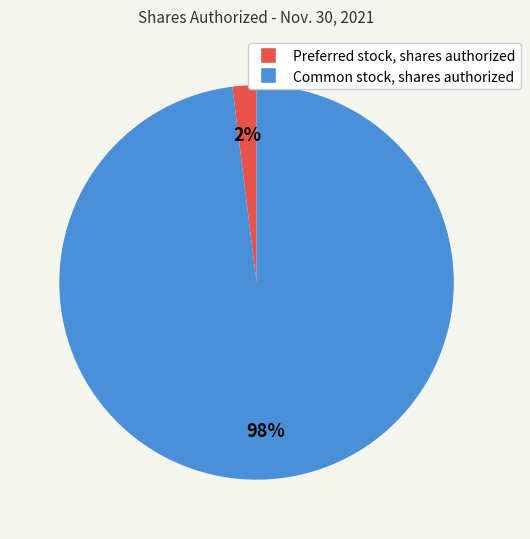

Does any single category account for the majority?

Yes